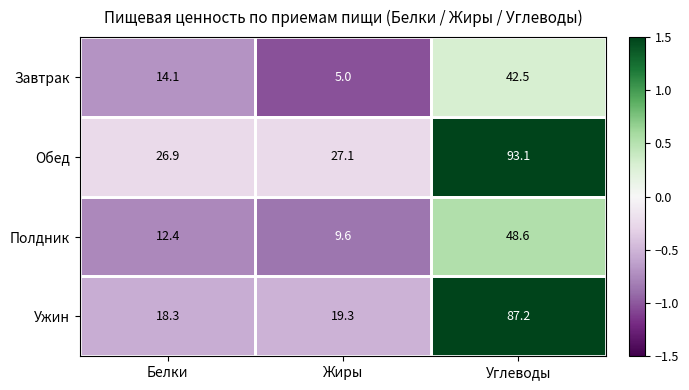

At which category does the chart reach its peak across all series?

Углеводы